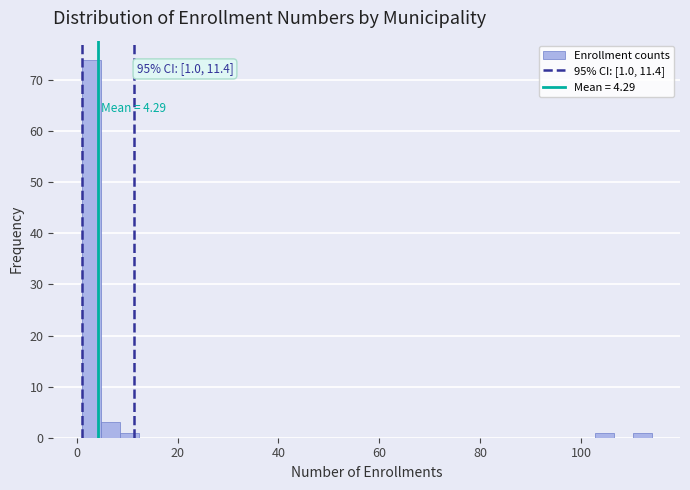

Around what value on the x-axis is the tallest bar? Give the approximate position of its centre, as read against the axis.

2